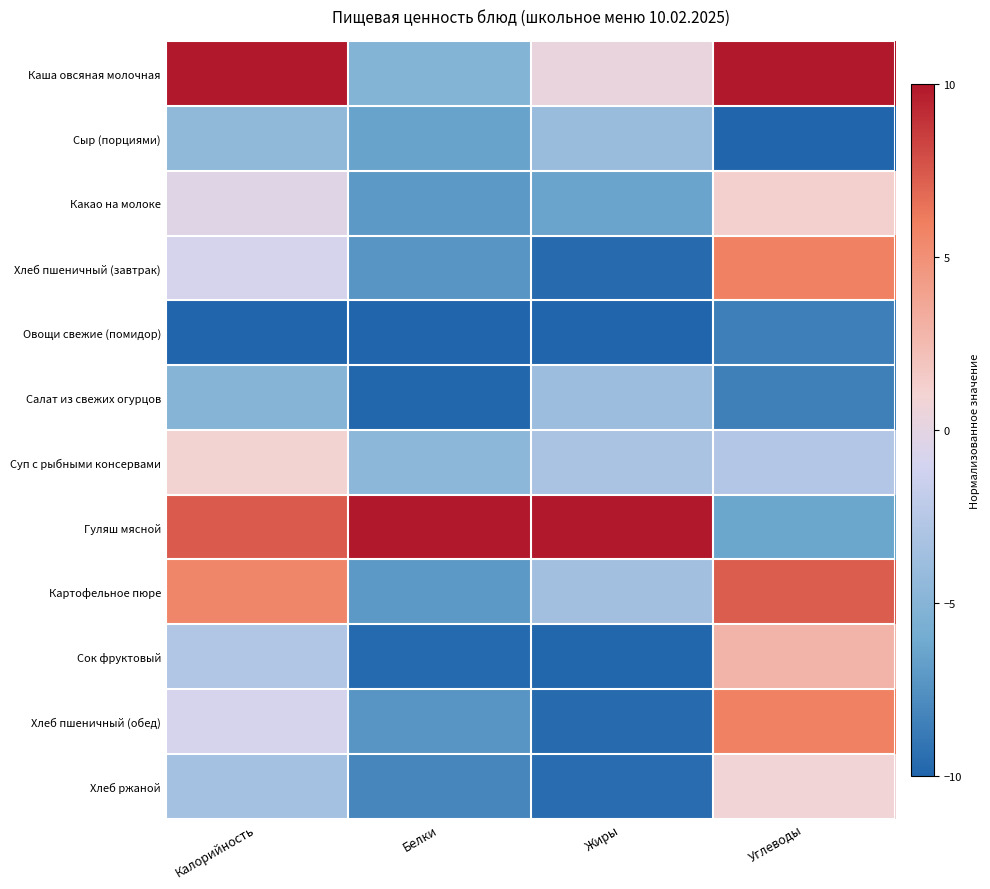

At which category is the sum across all series the highest?

Углеводы